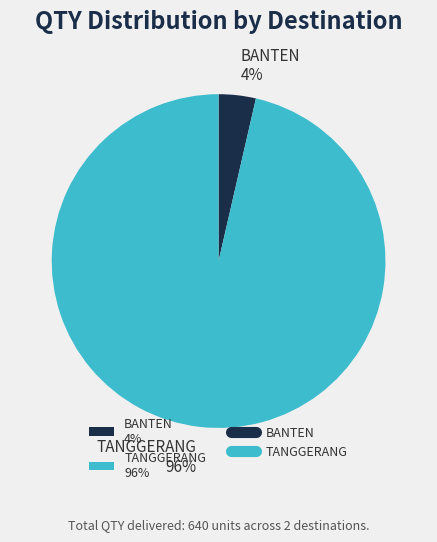

Is the sum of BANTEN 4% and TANGGERANG 96% greater than half?

Yes